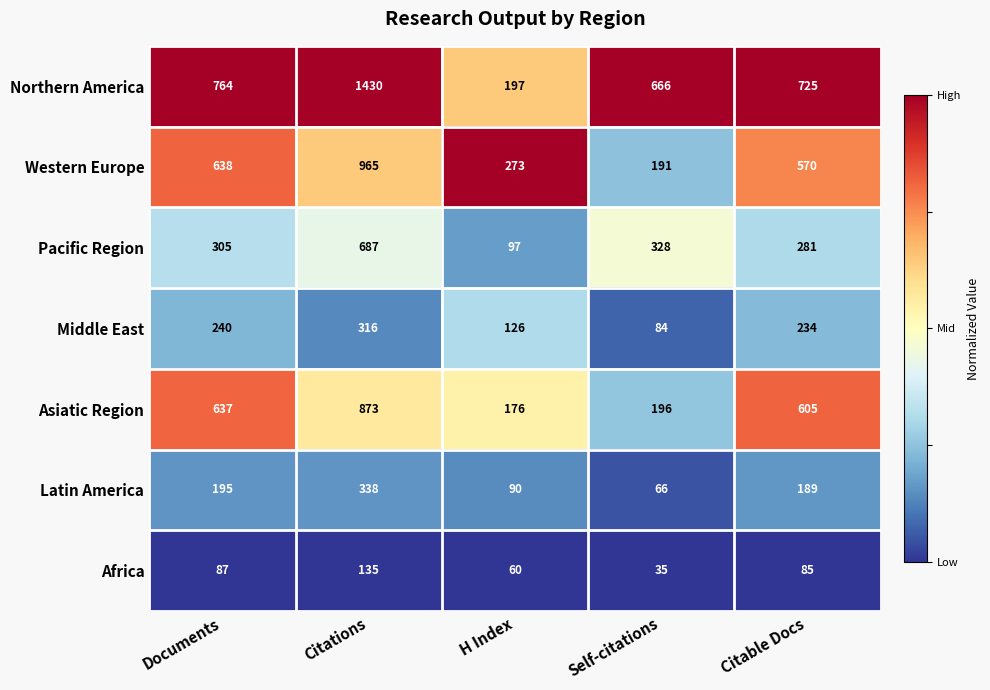

Rank the series by their maximum value, from highest to lowest.

Northern America, Western Europe, Asiatic Region, Pacific Region, Latin America, Middle East, Africa